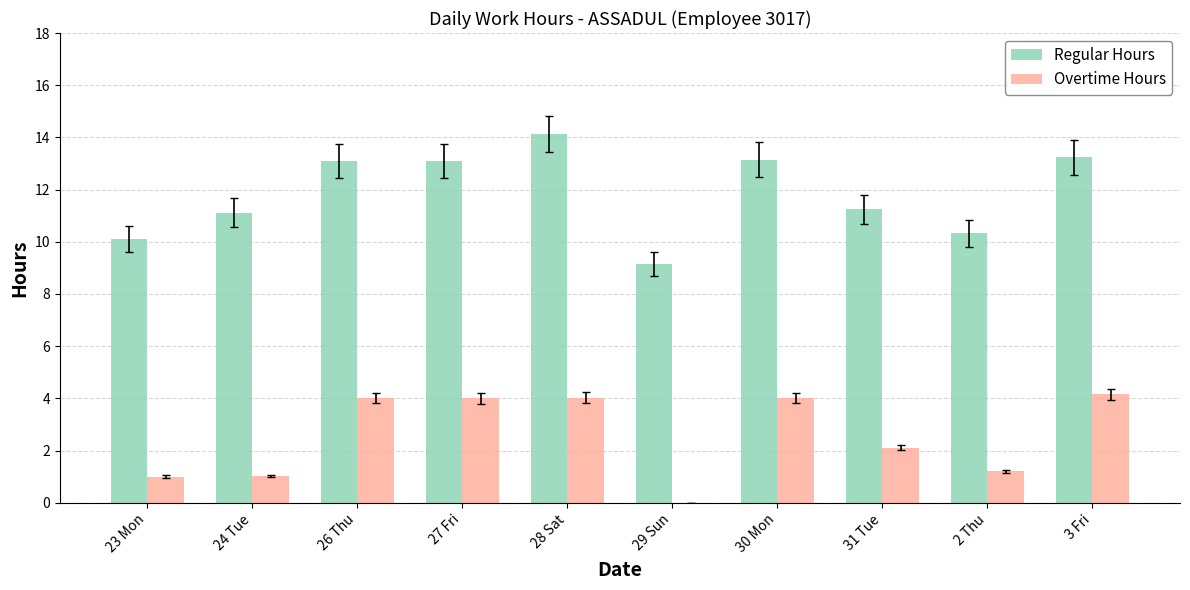

The value of Regular Hours at 27 Fri is 13.1. True or false?

True